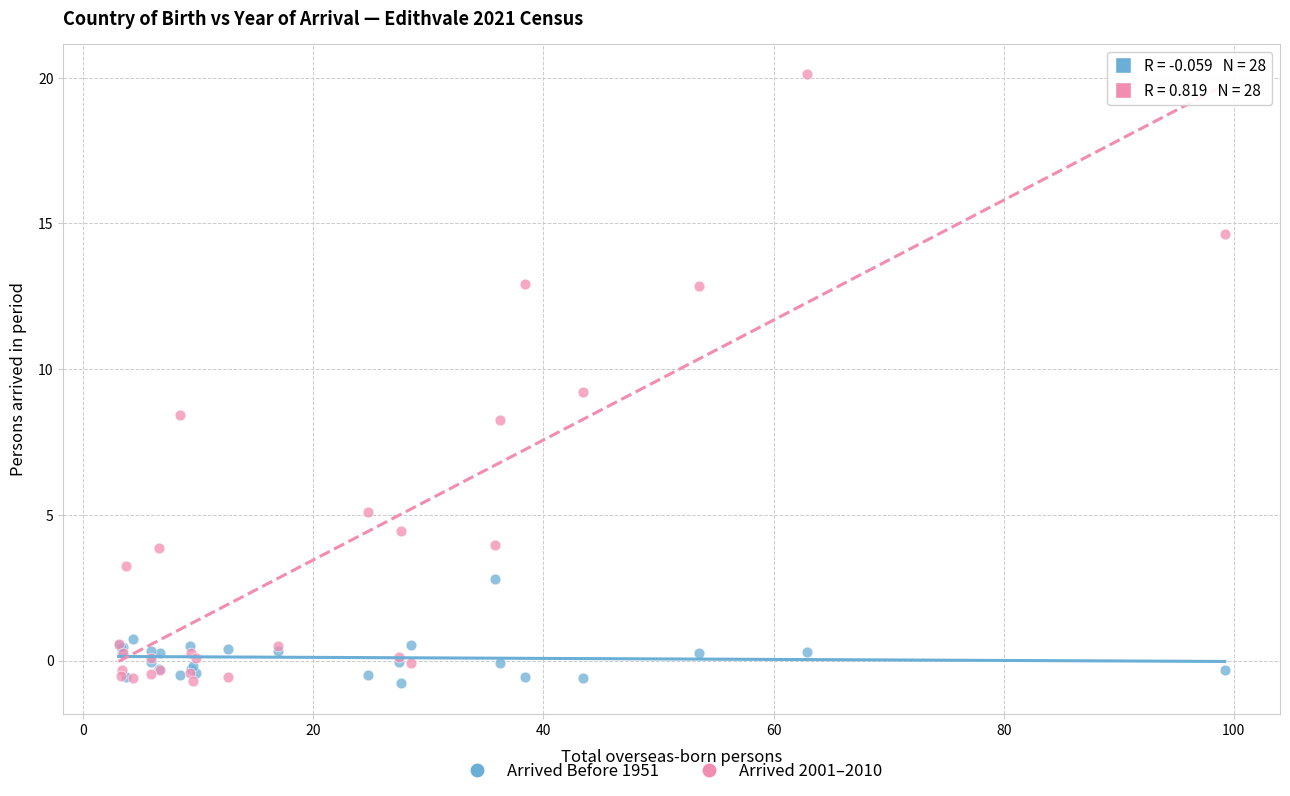

What is the X range (max minus min) for the scatter plot?

96.1